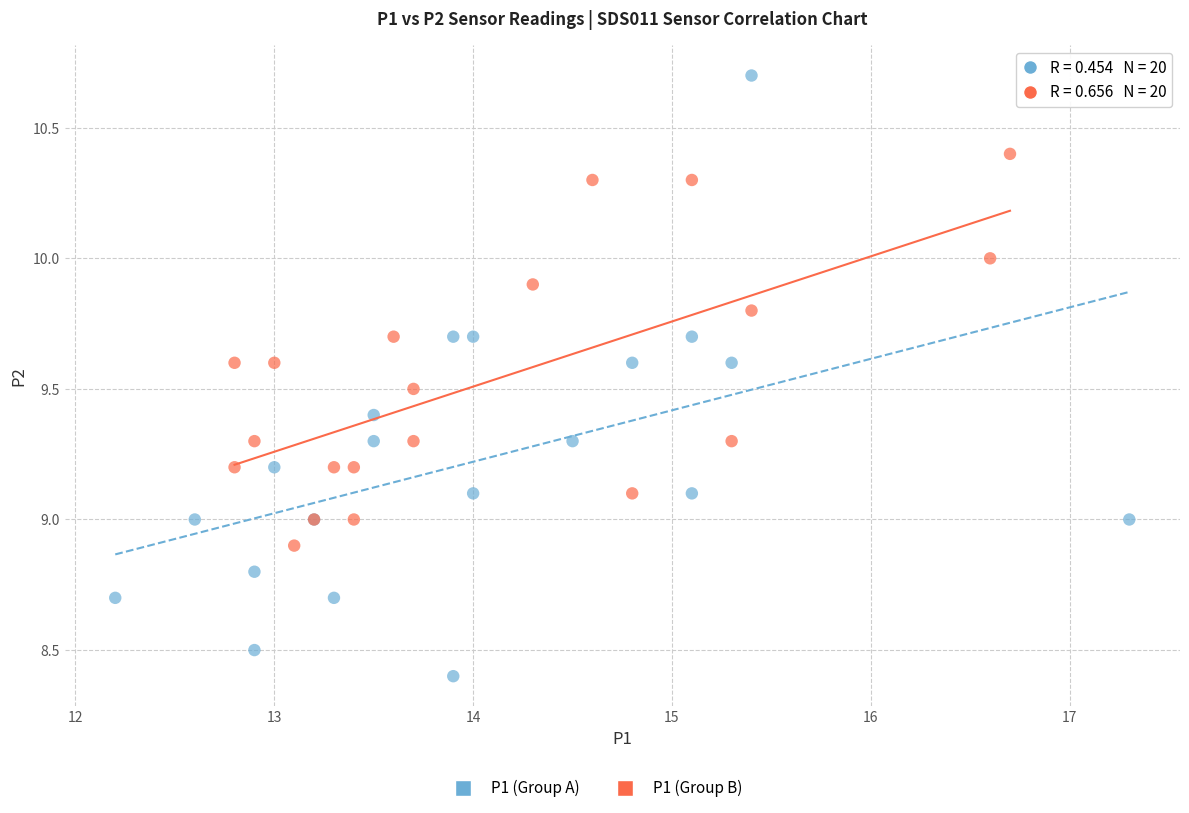

Which series contains the highest Y value?

P1 (Group A)